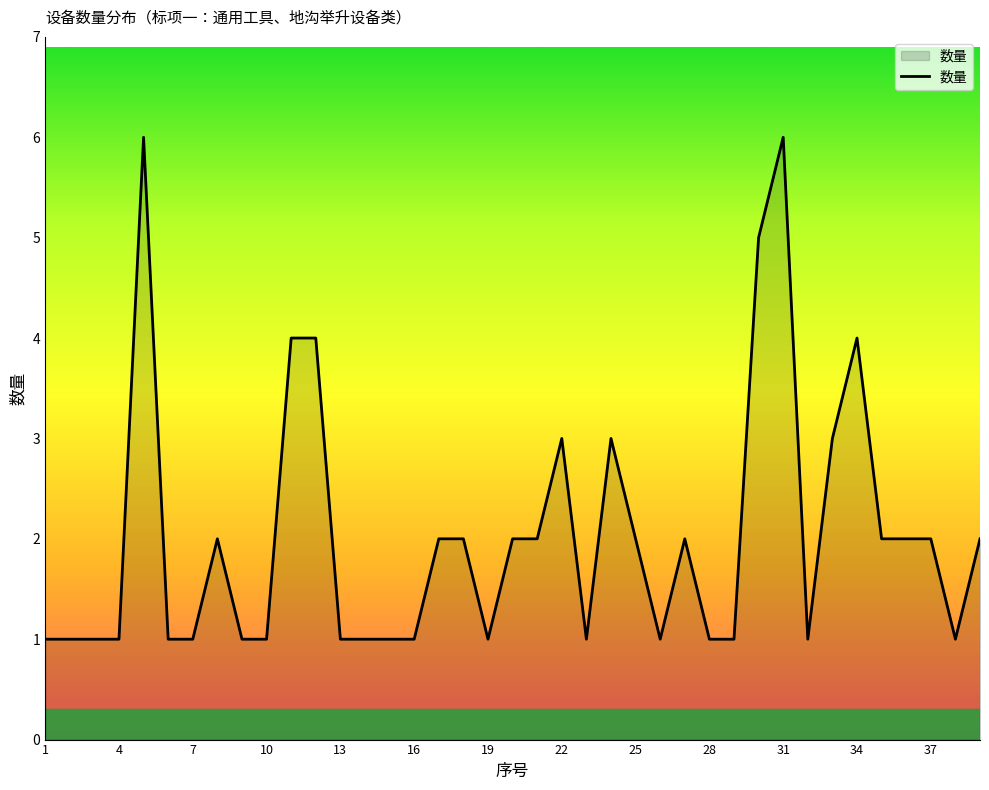

What is the difference between the maximum and minimum values?

5